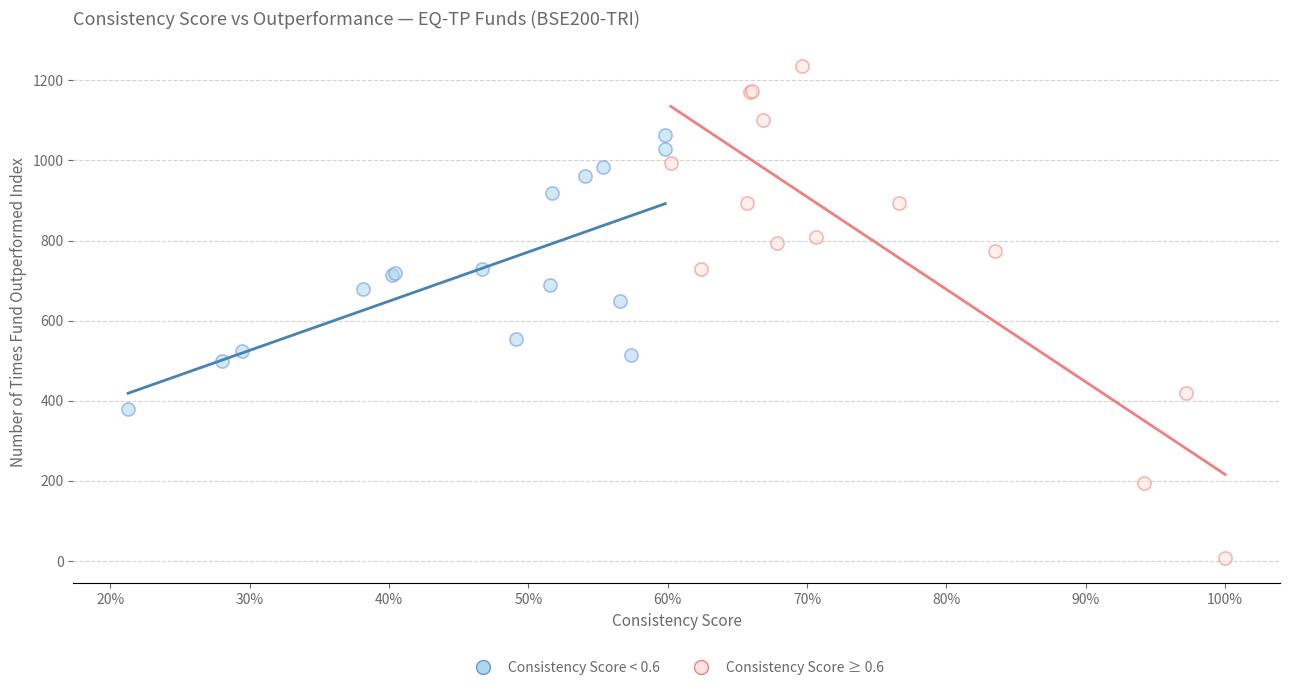

What are all the series names shown in the legend?

Consistency Score < 0.6, Consistency Score ≥ 0.6